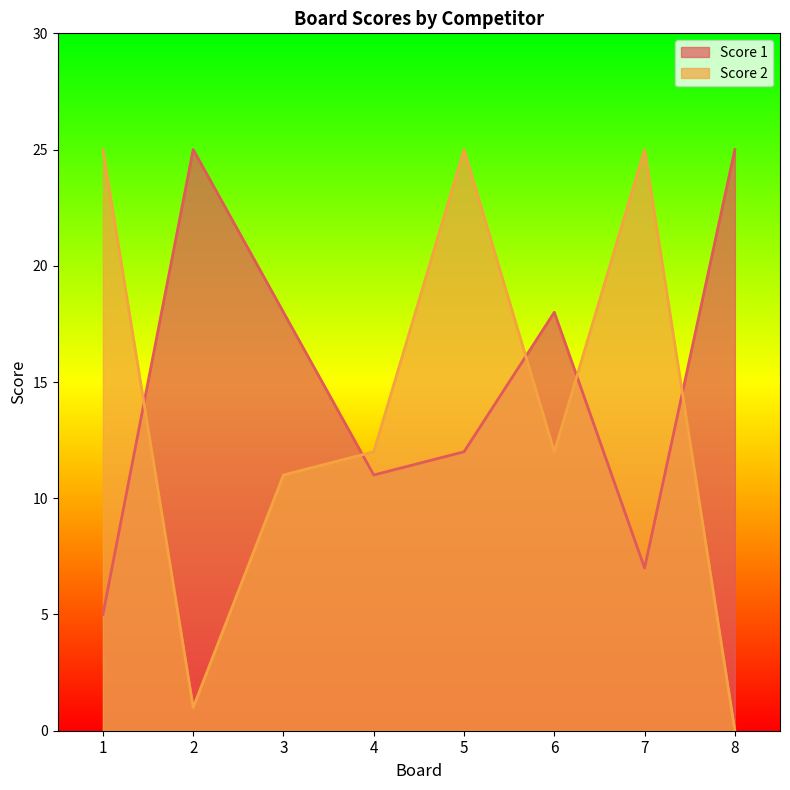

The Score 1 series shows 41 at 8. True or false?

False